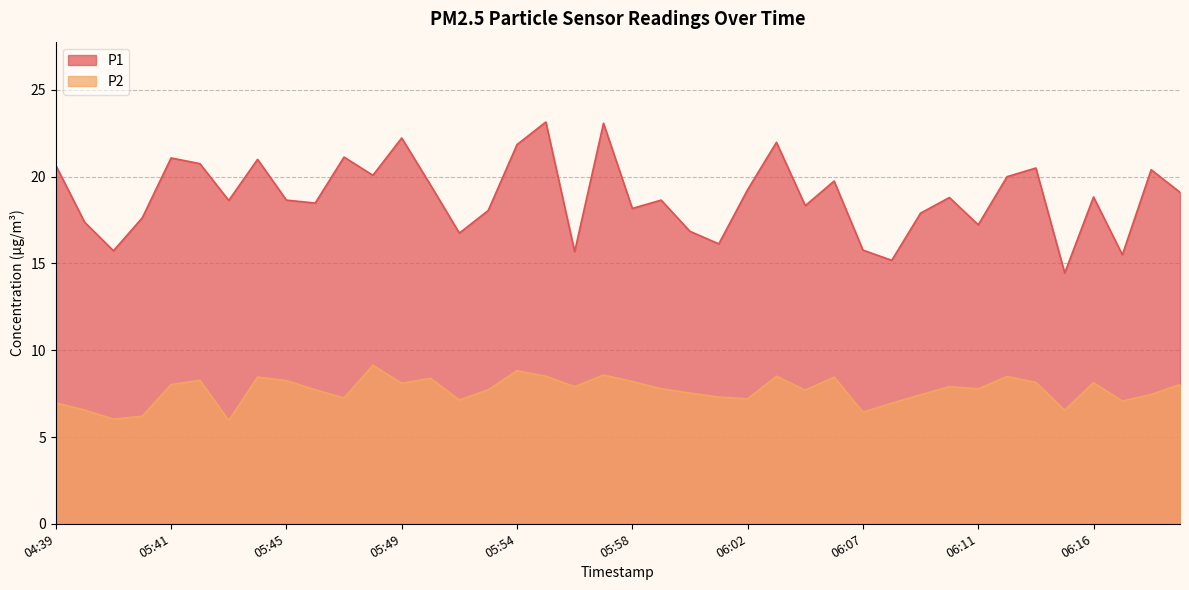

Which category has the lowest value in the P2 series?

05:43